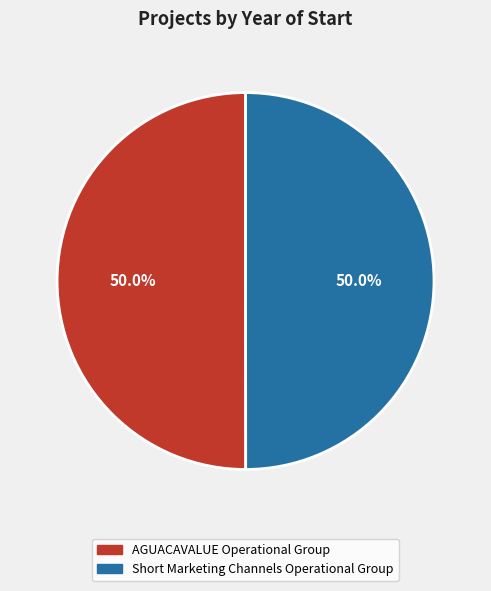

Approximately how many times larger is the value at Short Marketing Channels Operational Group compared to AGUACAVALUE Operational Group?

1.0